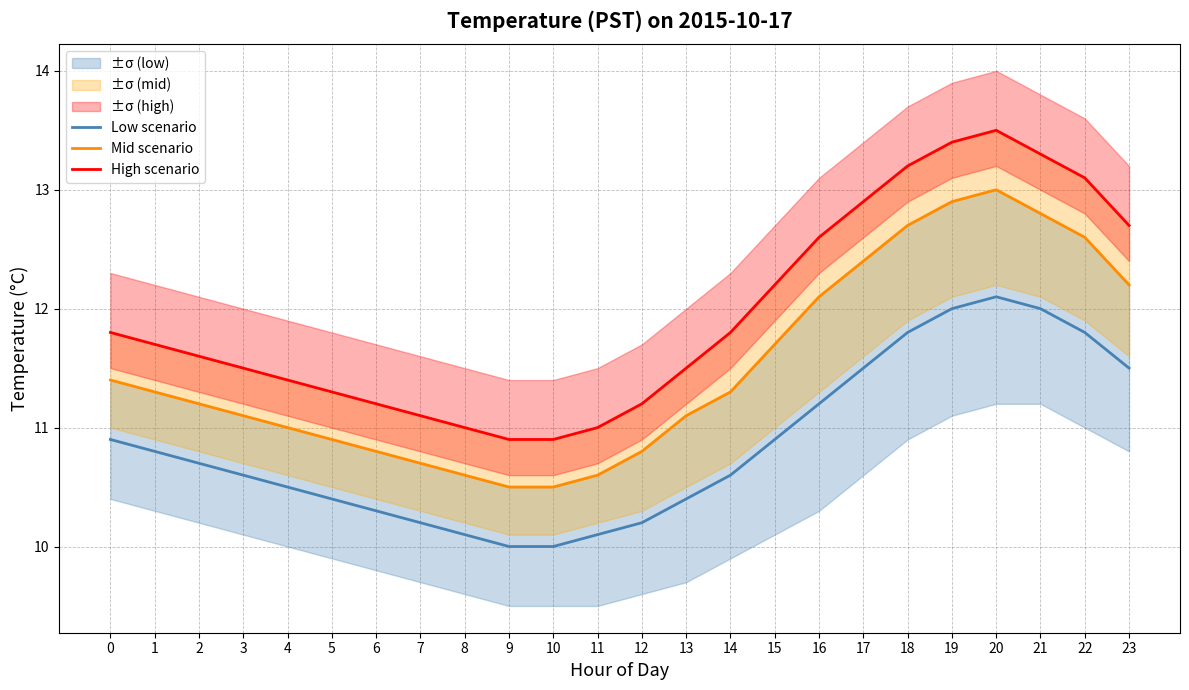

True or false: Mid scenario has a value of 10.8 at 12.

True